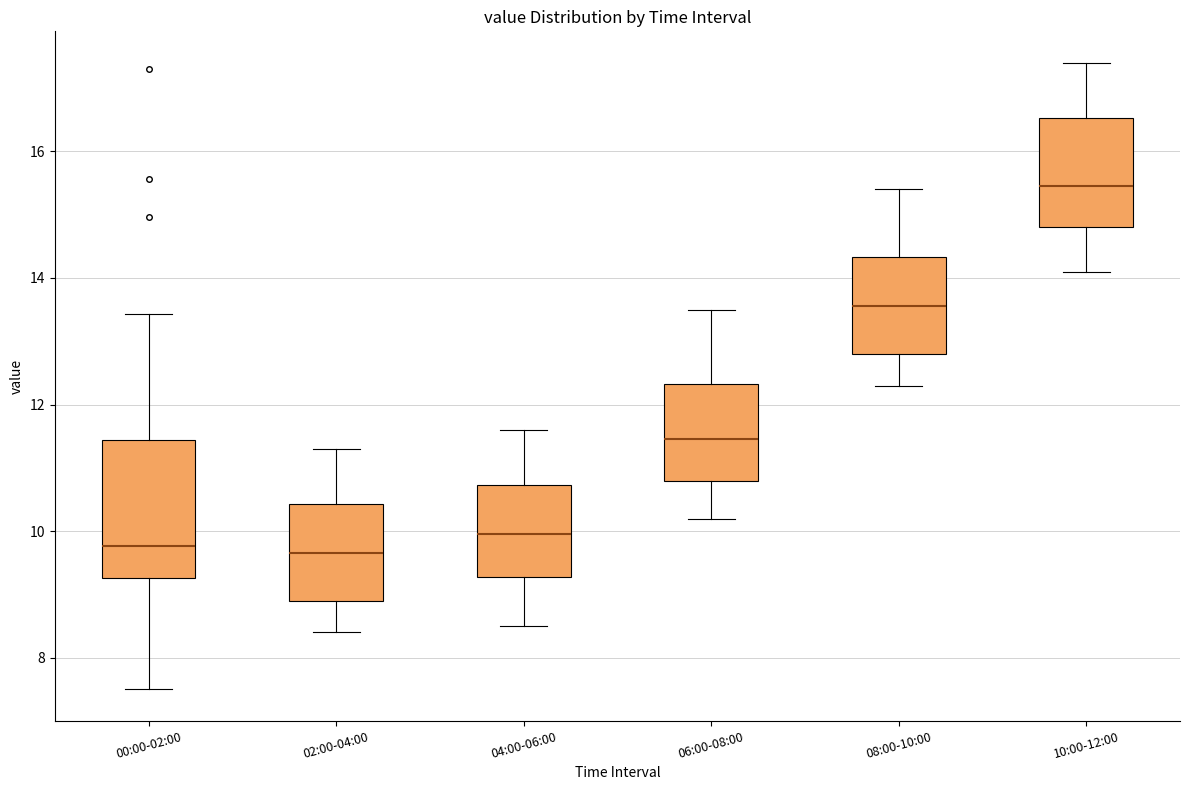

Reading left to right, read every box against the y-axis: the position of its median line, the range the box covers, and the ends of its whiskers. The values are not printed on the chart, so give them approximately, as read against the axis.

00:00-02:00: median 9.8, box 9.2 to 11.4, whiskers 7.6 to 13.4
02:00-04:00: median 9.6, box 9.0 to 10.4, whiskers 8.4 to 11.4
04:00-06:00: median 10.0, box 9.2 to 10.8, whiskers 8.6 to 11.6
06:00-08:00: median 11.4, box 10.8 to 12.4, whiskers 10.2 to 13.6
08:00-10:00: median 13.6, box 12.8 to 14.4, whiskers 12.4 to 15.4
10:00-12:00: median 15.4, box 14.8 to 16.6, whiskers 14.2 to 17.4